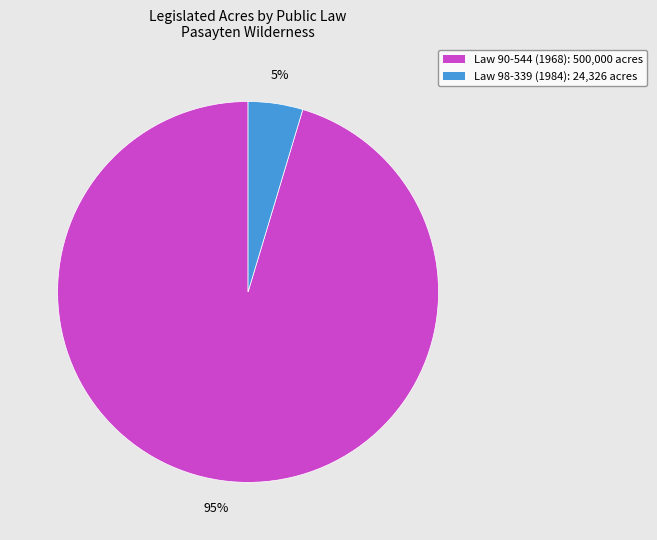

Do Law 98-339 (1984): 24,326 acres and Law 90-544 (1968): 500,000 acres together represent more than half of the pie?

Yes